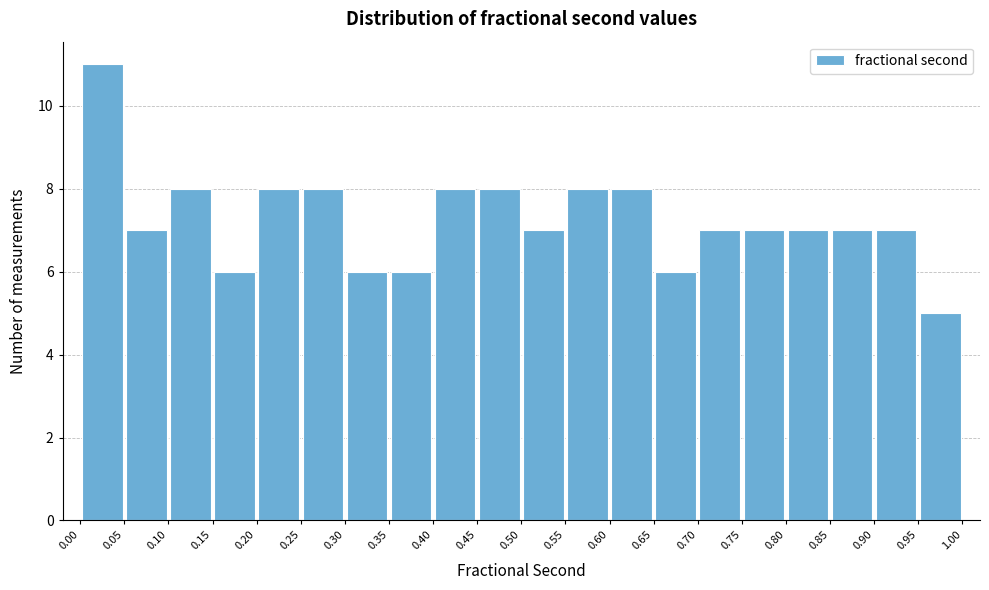

How tall is the bar that spans 0.95 to 1.00 on the x-axis? The values are not printed on the chart, so give them approximately, as read against the axis.

5